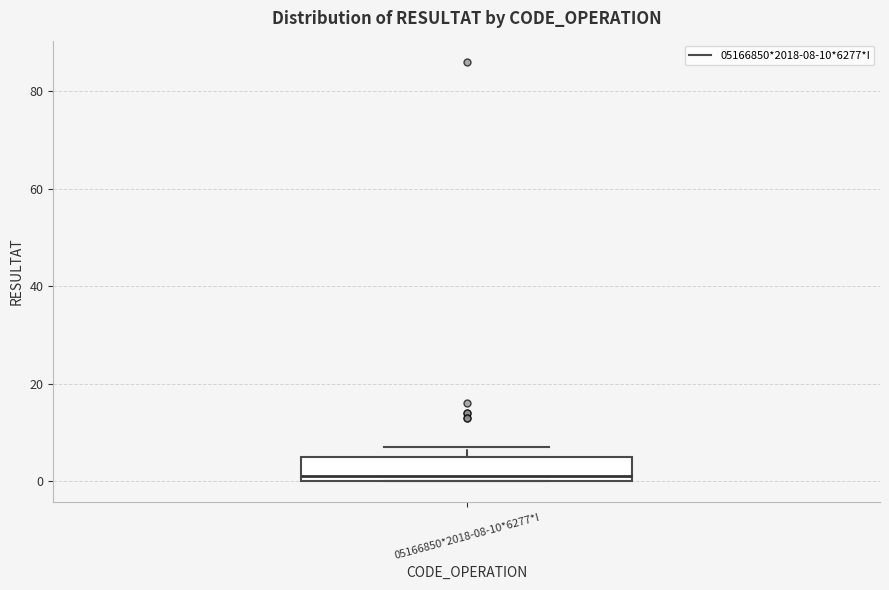

Transcribe this box plot: give where the median line is, the range the box spans, and where the two whiskers end, as read against the y-axis. The values are not printed on the chart, so give them approximately, as read against the axis.

median 2, box 0 to 6, whiskers 0 to 8